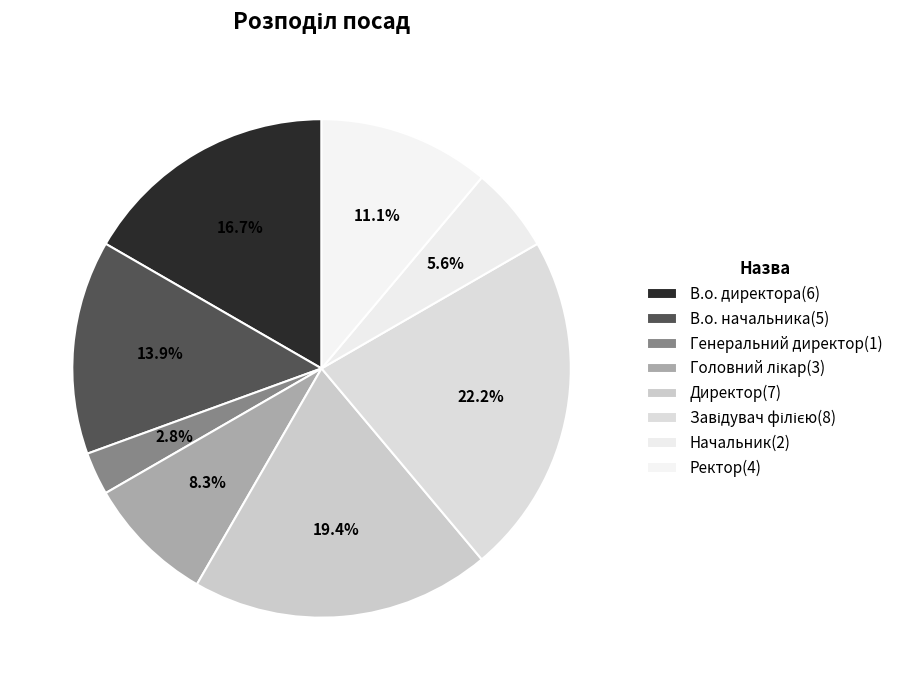

How many segments does this pie chart have?

8